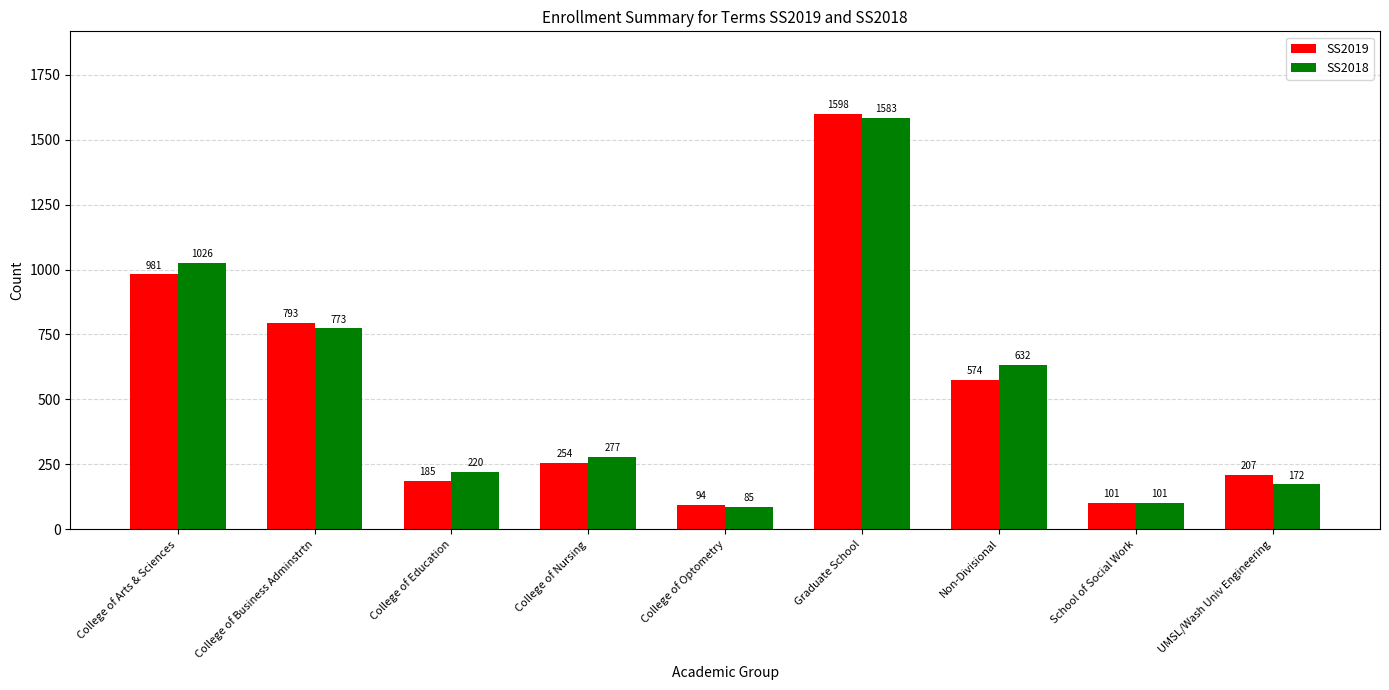

What is the label of the 8th bar from the right?

College of Business Adminstrtn